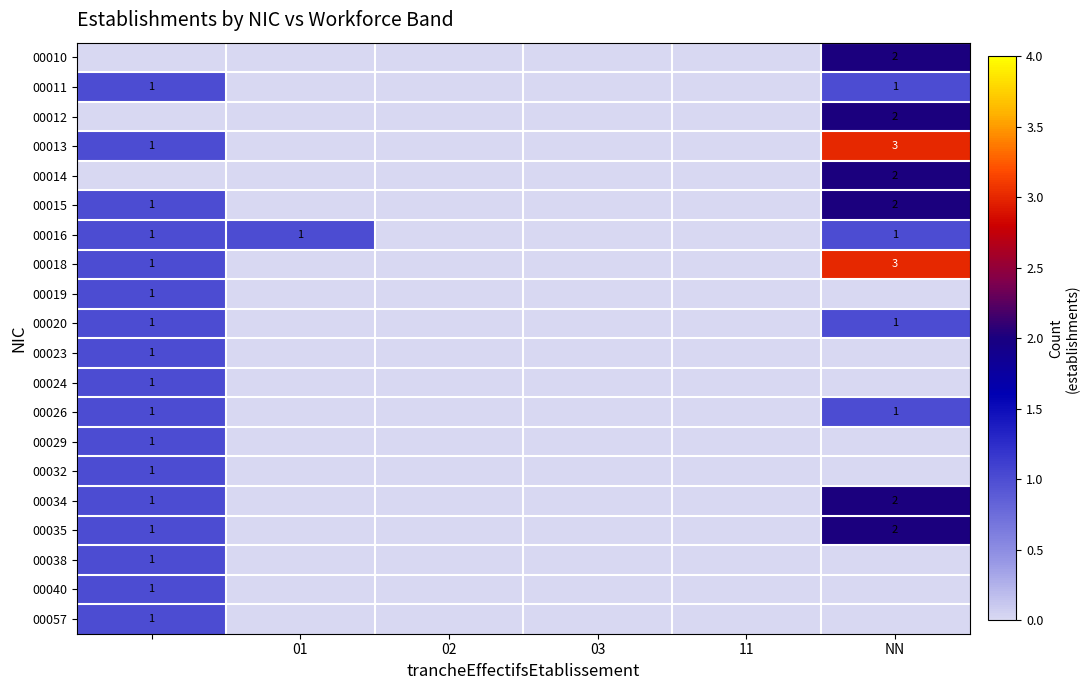

The 00016 series shows 1 at 01. True or false?

True